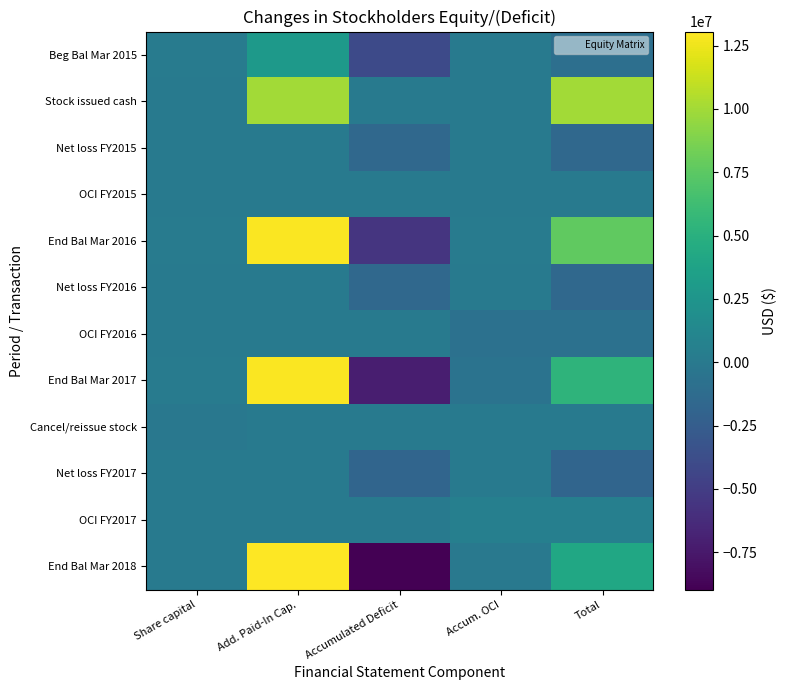

Reading left to right, what are all the values shown in this chart?

Beg Bal Mar 2015: Share capital=200000	Add. Paid-In Cap.=2924672	Accumulated Deficit=-4061730	Accum. OCI=19647	Total=-917411
Stock issued cash: Share capital=5000	Add. Paid-In Cap.=9995000	Accumulated Deficit=0	Accum. OCI=0	Total=10000000
Net loss FY2015: Share capital=0	Add. Paid-In Cap.=0	Accumulated Deficit=-1539637	Accum. OCI=0	Total=-1539637
OCI FY2015: Share capital=0	Add. Paid-In Cap.=0	Accumulated Deficit=0	Accum. OCI=135813	Total=135813
End Bal Mar 2016: Share capital=205000	Add. Paid-In Cap.=12919672	Accumulated Deficit=-5601367	Accum. OCI=155460	Total=7678765
Net loss FY2016: Share capital=0	Add. Paid-In Cap.=0	Accumulated Deficit=-1551266	Accum. OCI=0	Total=-1551266
OCI FY2016: Share capital=0	Add. Paid-In Cap.=0	Accumulated Deficit=0	Accum. OCI=-760999	Total=-760999
End Bal Mar 2017: Share capital=205000	Add. Paid-In Cap.=12919672	Accumulated Deficit=-7152633	Accum. OCI=-605539	Total=5366500
Cancel/reissue stock: Share capital=-137324	Add. Paid-In Cap.=137187	Accumulated Deficit=0	Accum. OCI=0	Total=0
Net loss FY2017: Share capital=0	Add. Paid-In Cap.=0	Accumulated Deficit=-1820449	Accum. OCI=0	Total=-1820449
OCI FY2017: Share capital=0	Add. Paid-In Cap.=0	Accumulated Deficit=0	Accum. OCI=564914	Total=564914
End Bal Mar 2018: Share capital=67676	Add. Paid-In Cap.=13056859	Accumulated Deficit=-8973082	Accum. OCI=-40625	Total=4110965